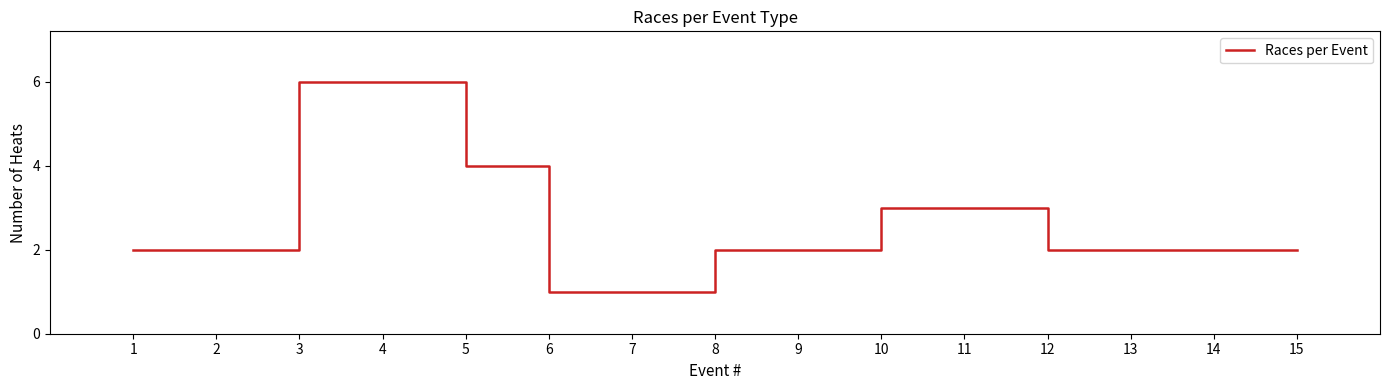

How many lines are shown in the chart?

1